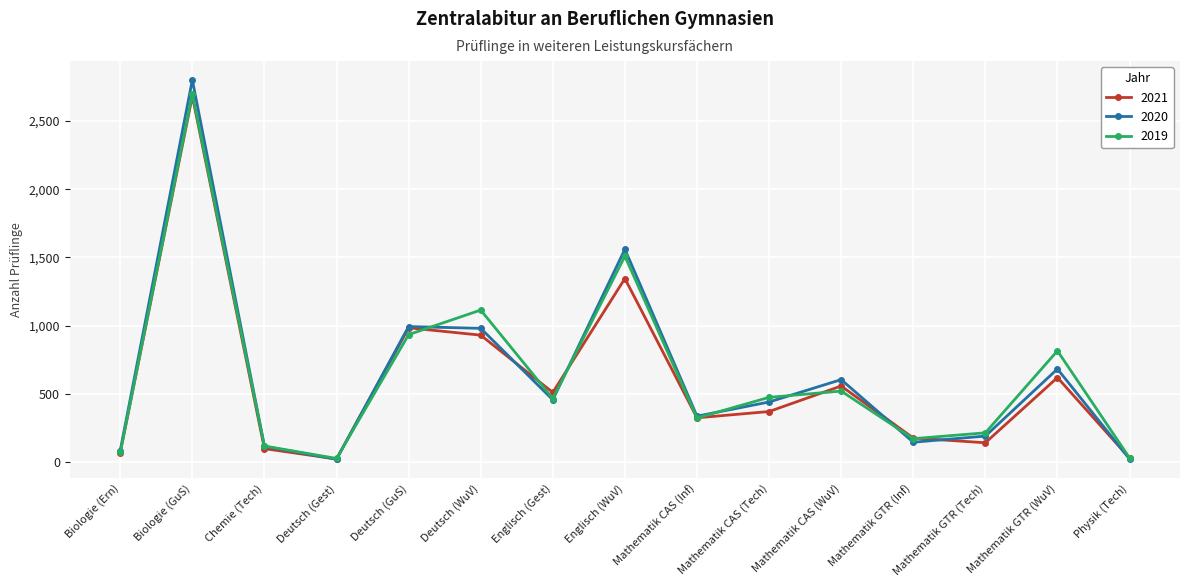

Does the chart display data point markers on the line(s)?

Yes